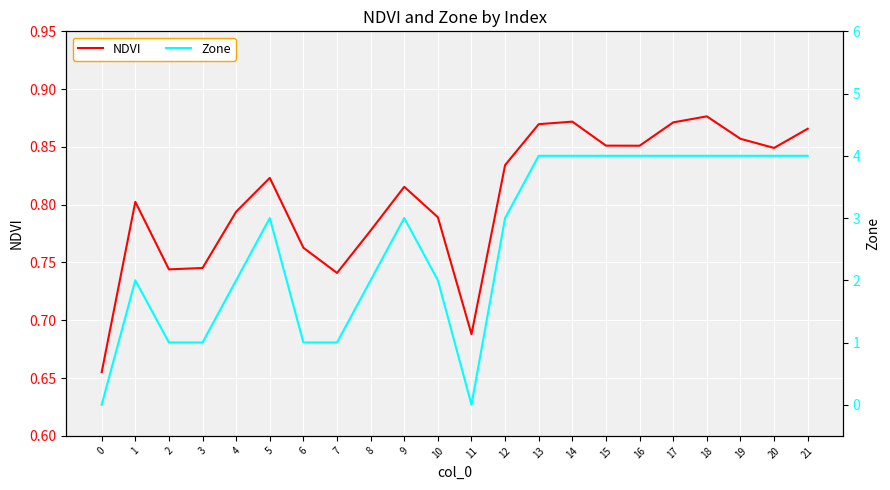

Is it true that NDVI equals 1.2 at 4?

False